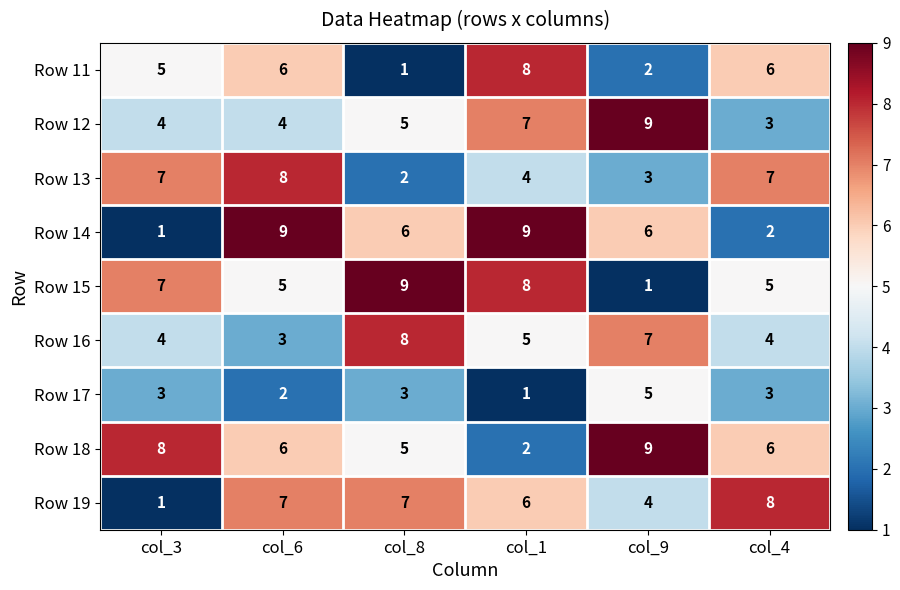

Count the Row 19 values in the range 4 to 7.

4